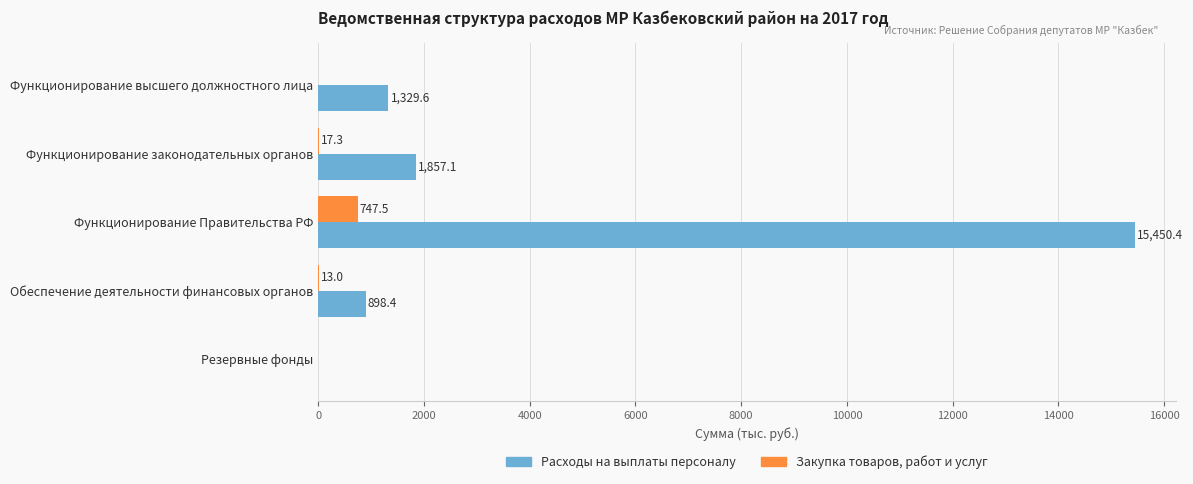

Is the value of Закупка товаров, работ и услуг at Функционирование законодательных органов greater than the value of Расходы на выплаты персоналу at Функционирование Правительства РФ?

No